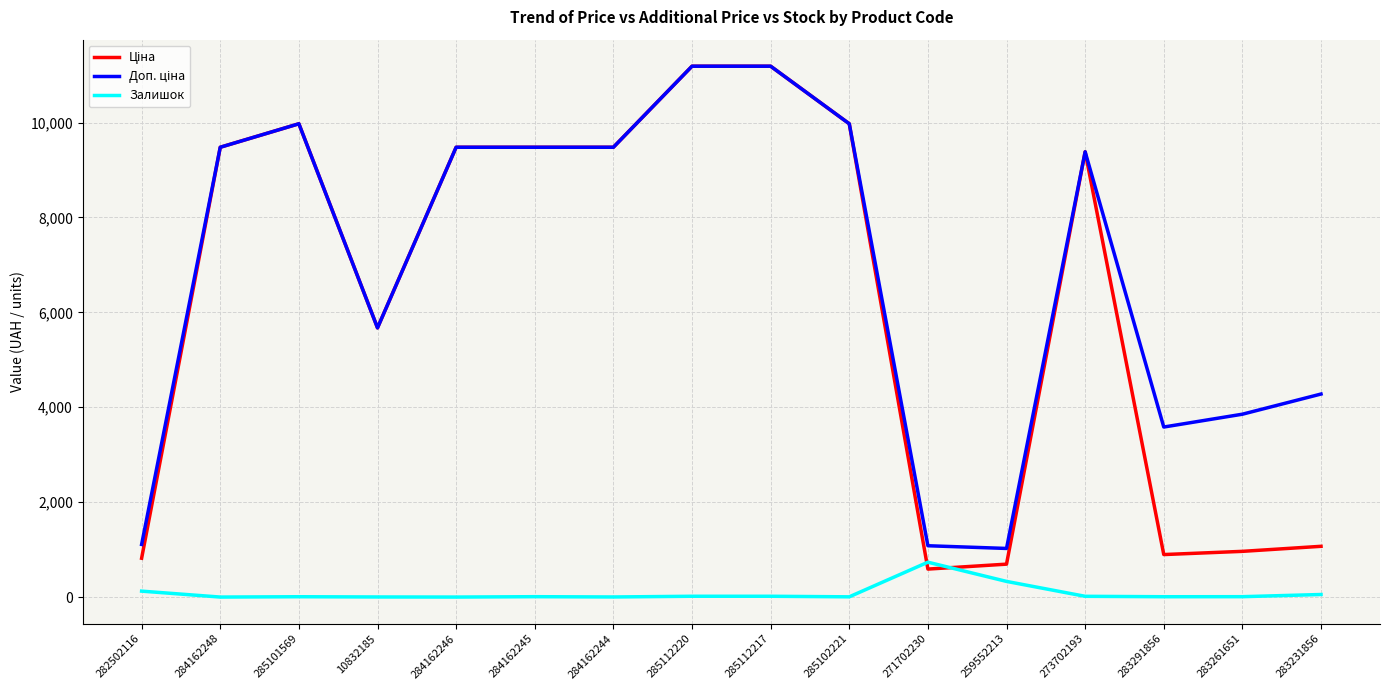

True or false: Залишок has more than 0 interior local peaks.

True